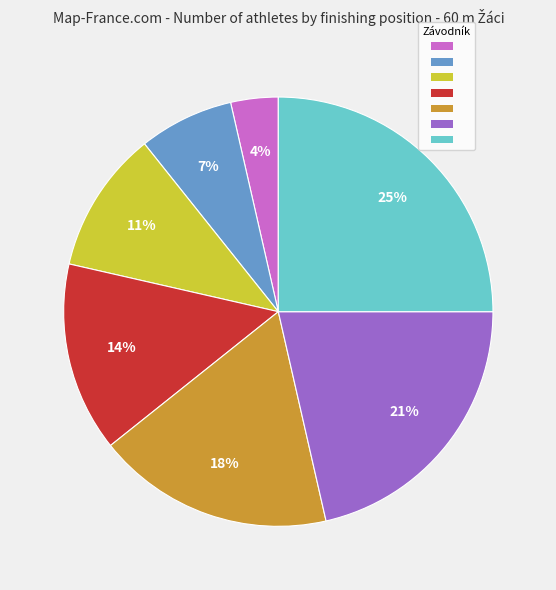

Is there a majority slice in this chart?

No